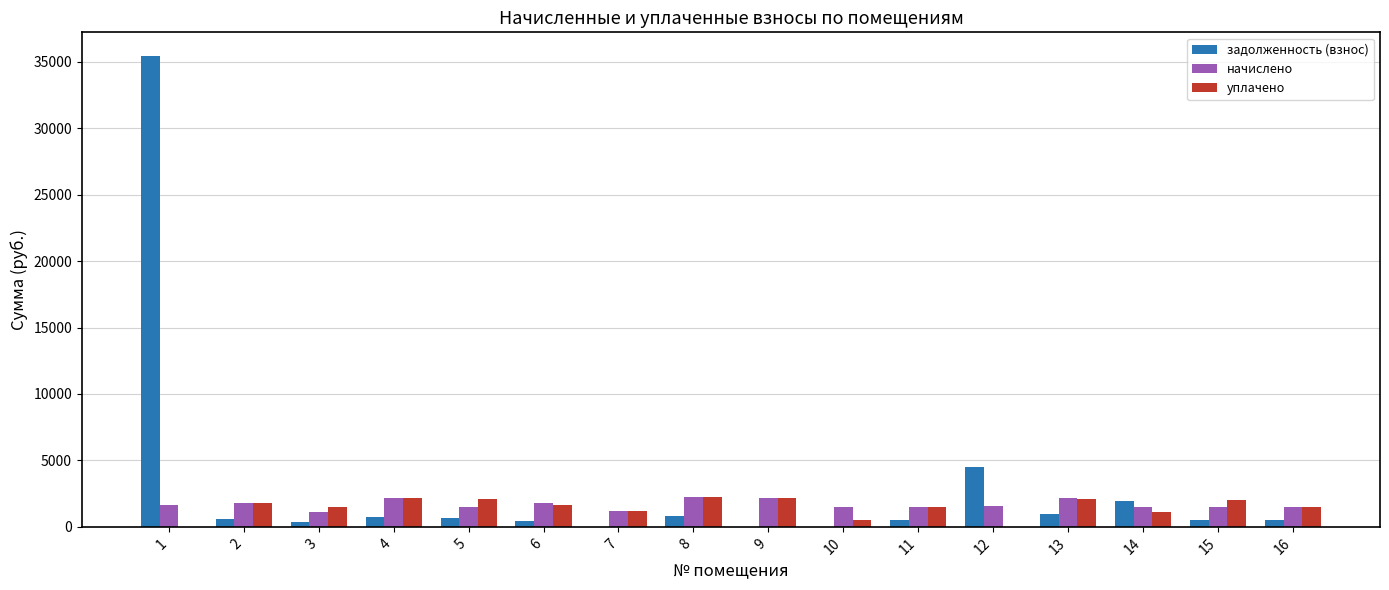

Are the bars grouped side by side (vs. stacked)?

Yes